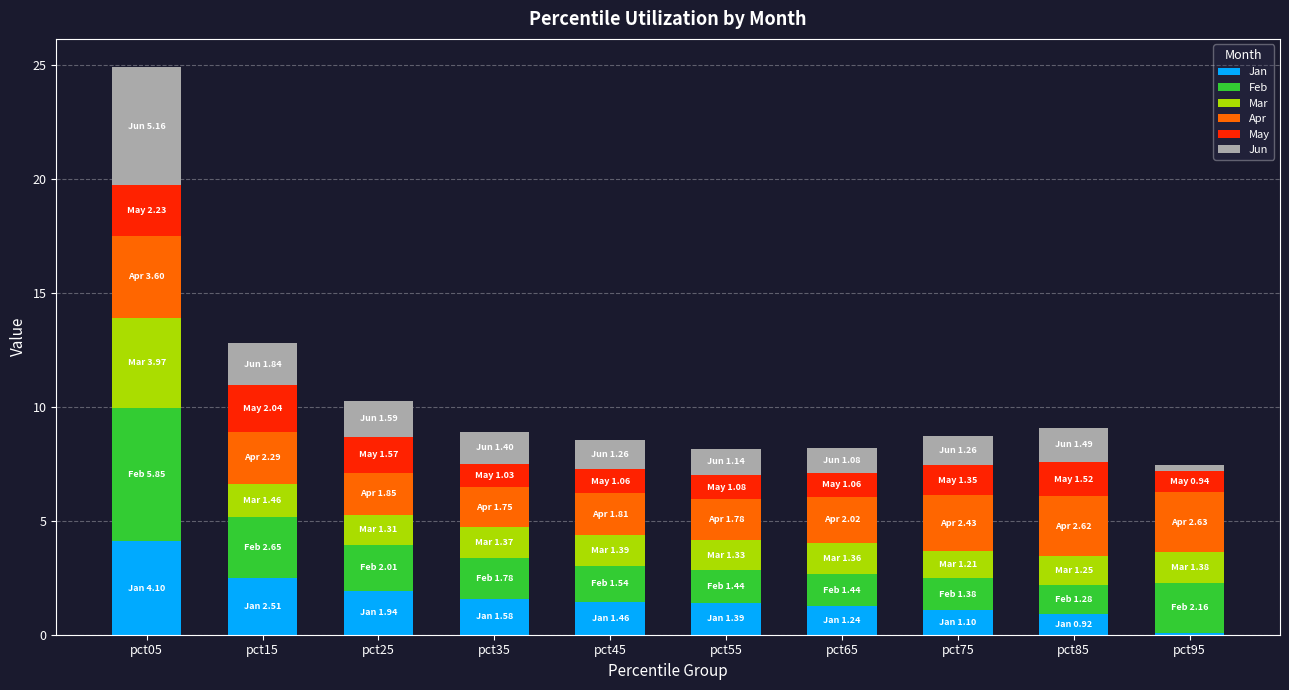

Read the Jan value at pct15.

2.5